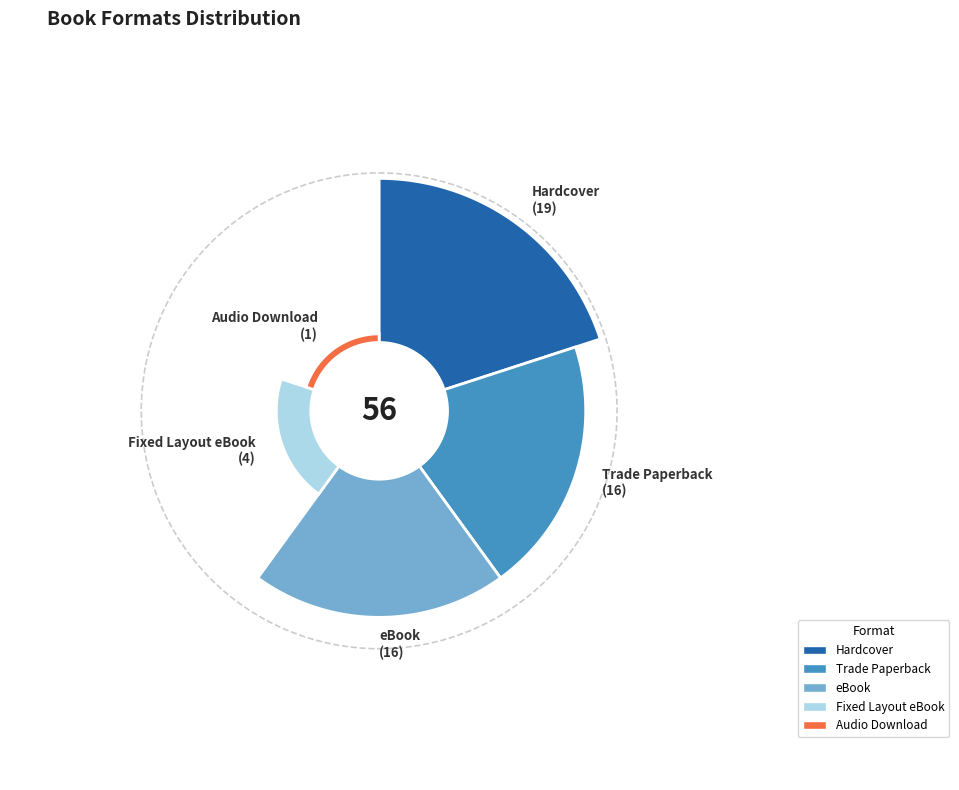

Is there a majority slice in this chart?

No